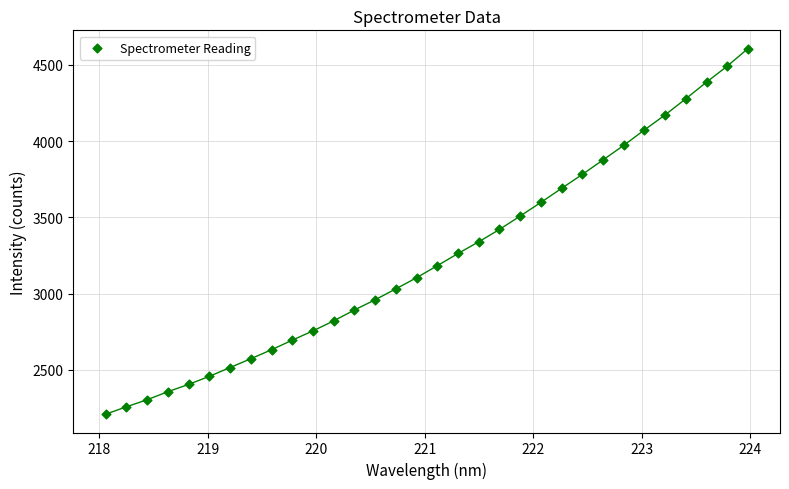

What is the range of Y values (max minus min)?

2397.7